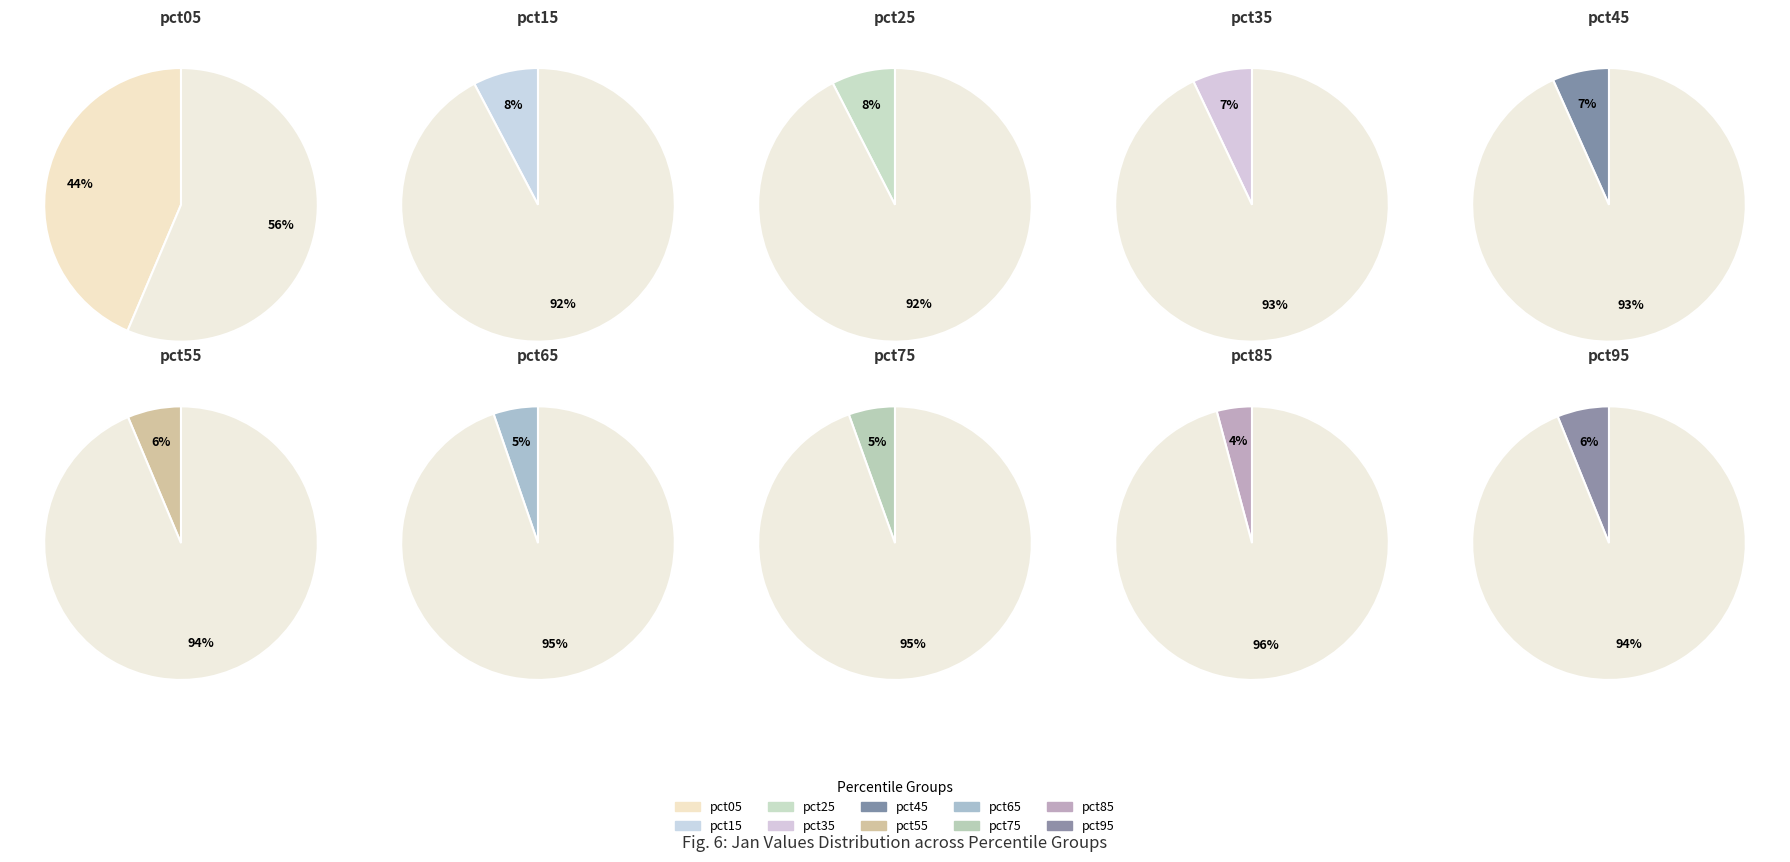

What percentage is the pct45 slice, to the nearest percent?

7%